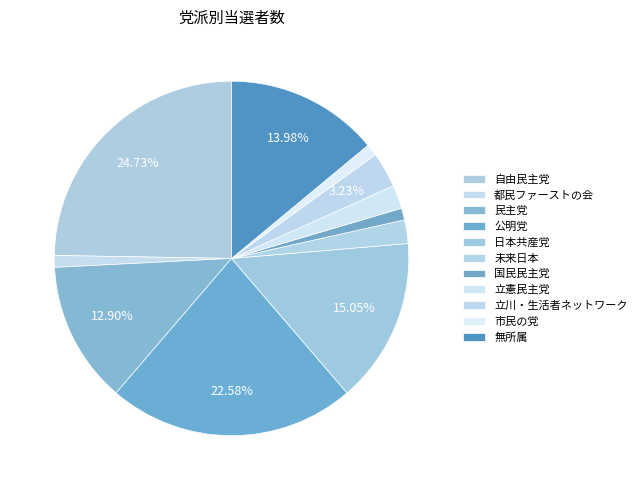

What is the ratio of the value at 民主党 to the value at 公明党?

0.6